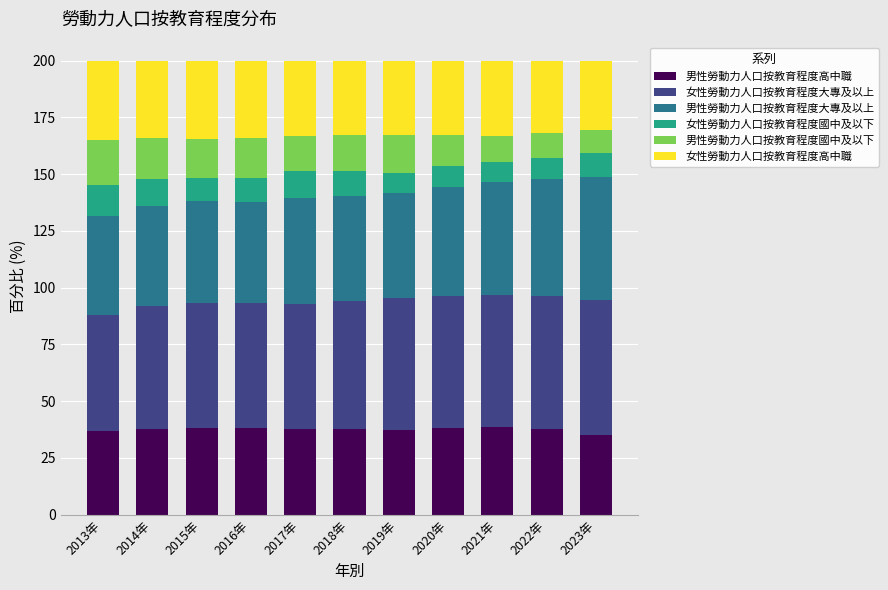

What is the total value across all series at 2014年?

200.0